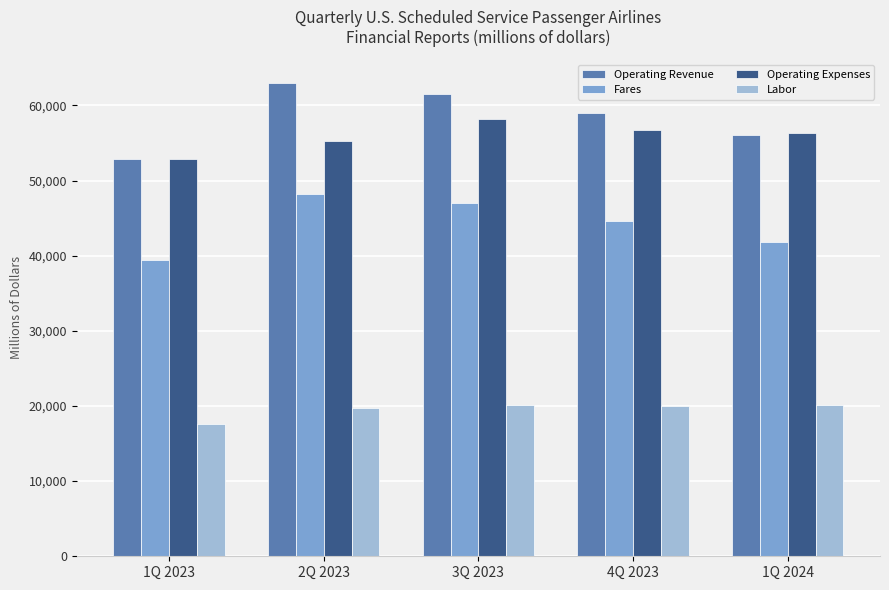

What position from the right is 3Q 2023?

3